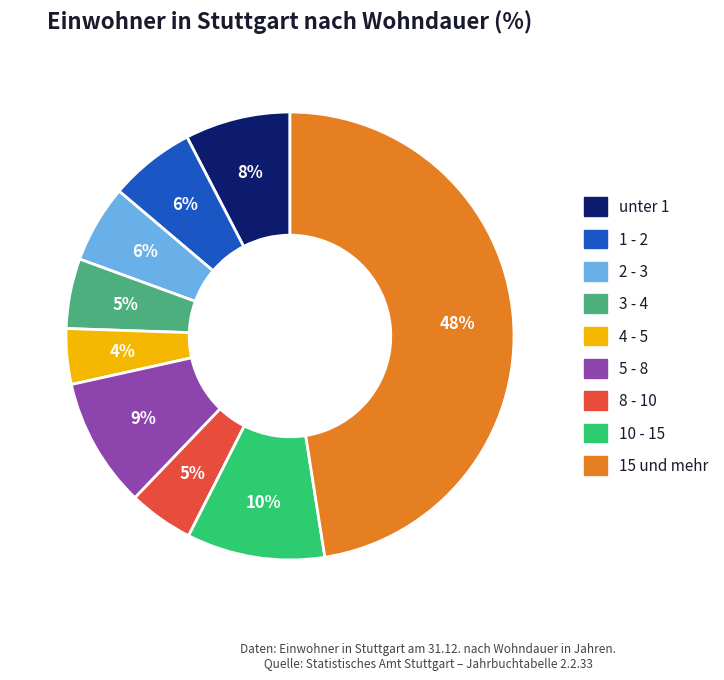

To the nearest percent, what is the combined percentage of 15 und mehr and unter 1?

55%